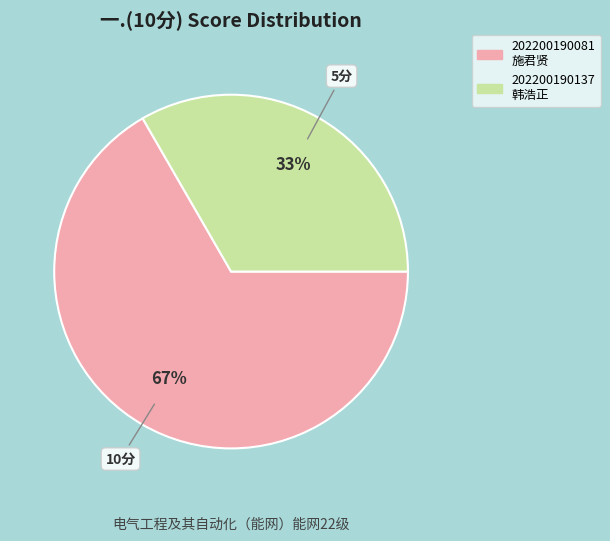

Combined, do 202200190137 韩浩正 and 202200190081 施君贤 account for over 50%?

Yes